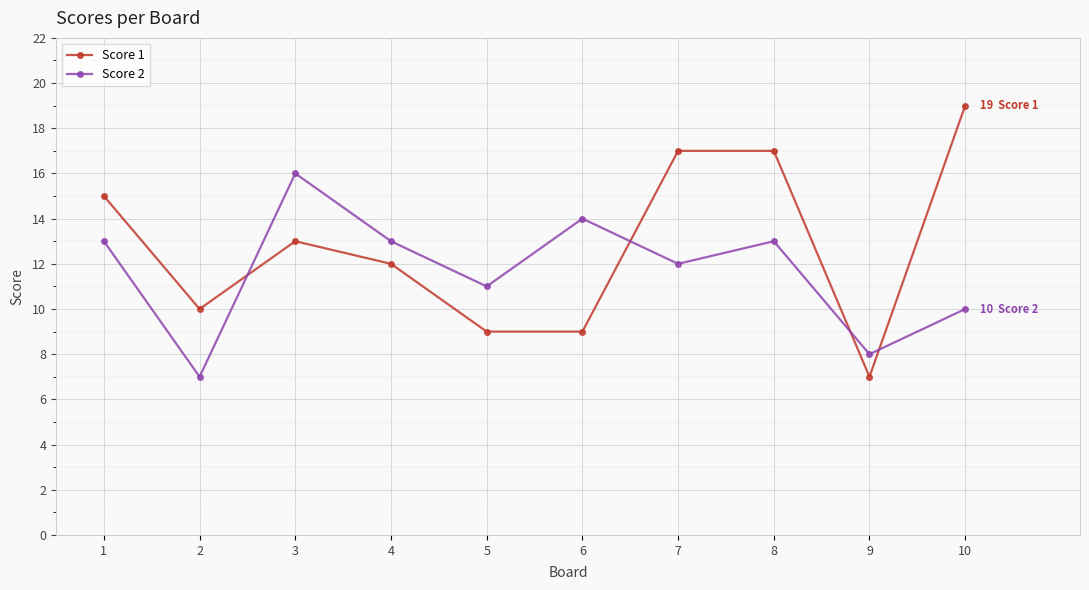

The Score 2 series shows 11 at 5. True or false?

True